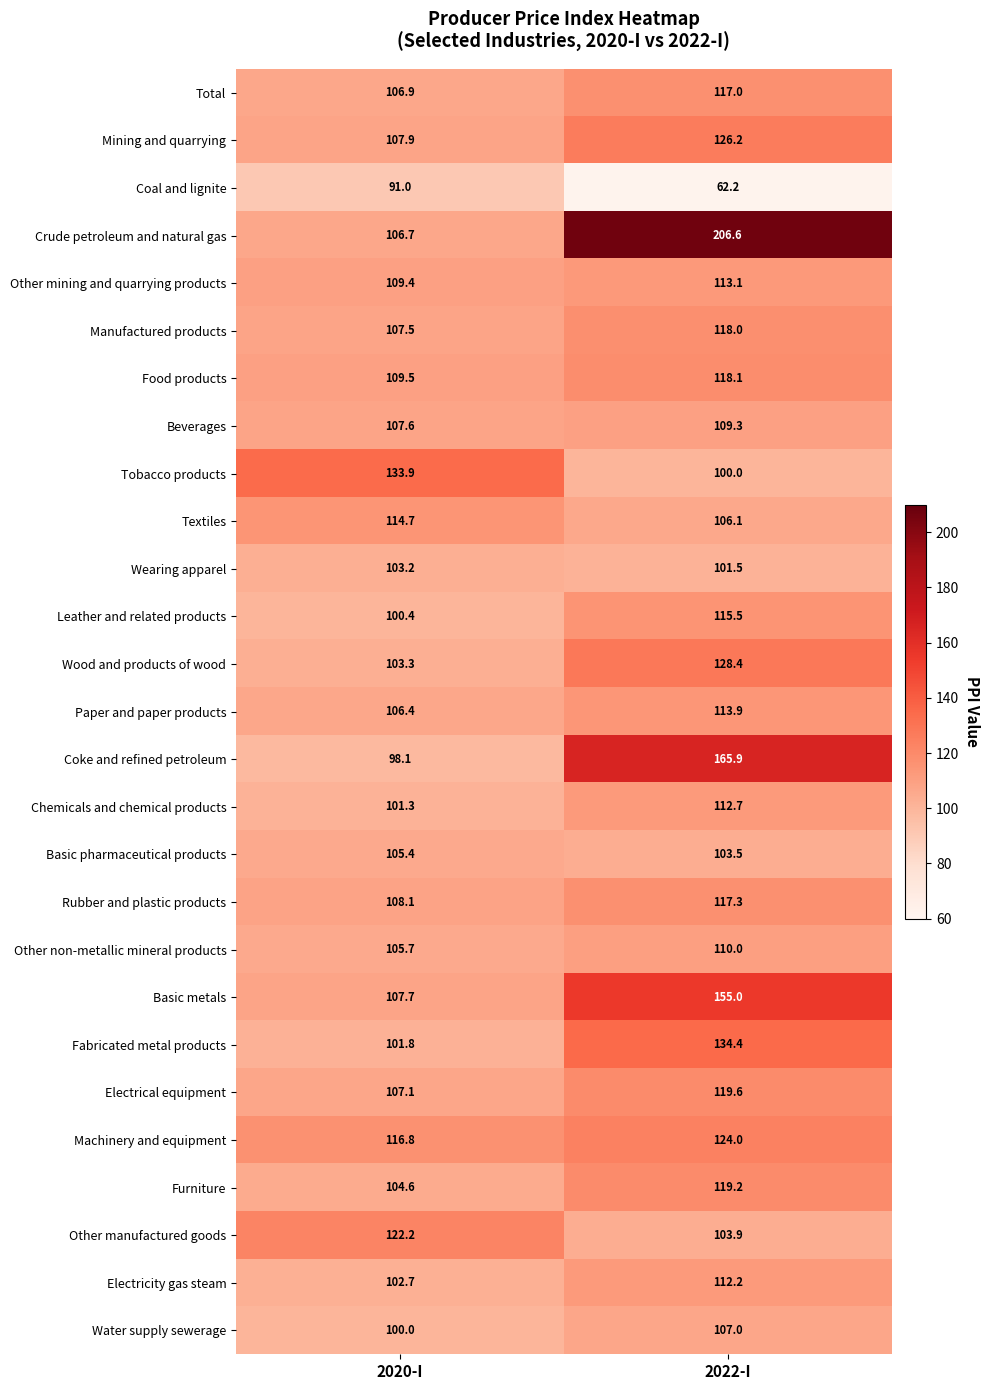

How many data points in Fabricated metal products are above 134?

1